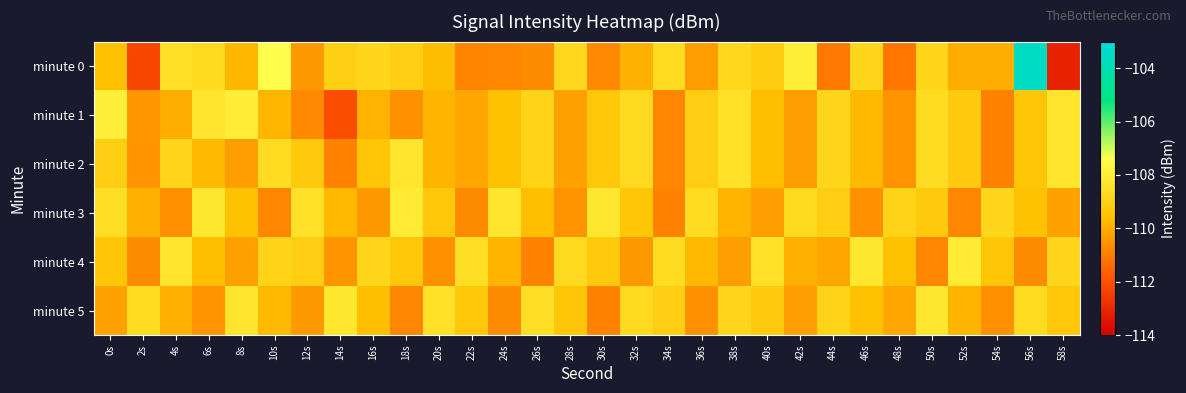

Count the number of data series in this chart.

6